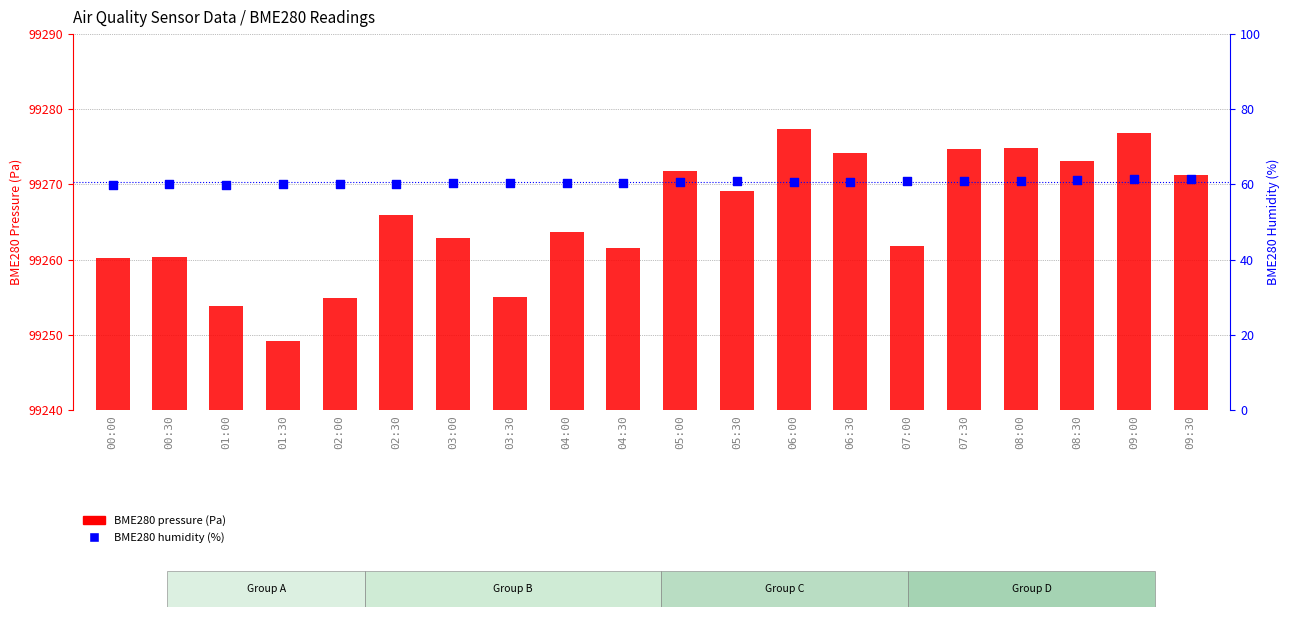

What is the total value across all series at 00:00?

99320.2